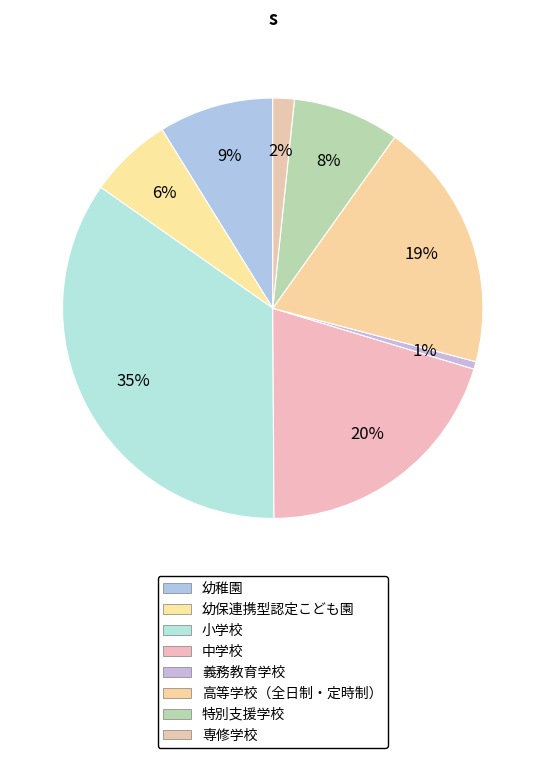

What is the total percentage of 中学校 and 高等学校（全日制・定時制）?

39.5%